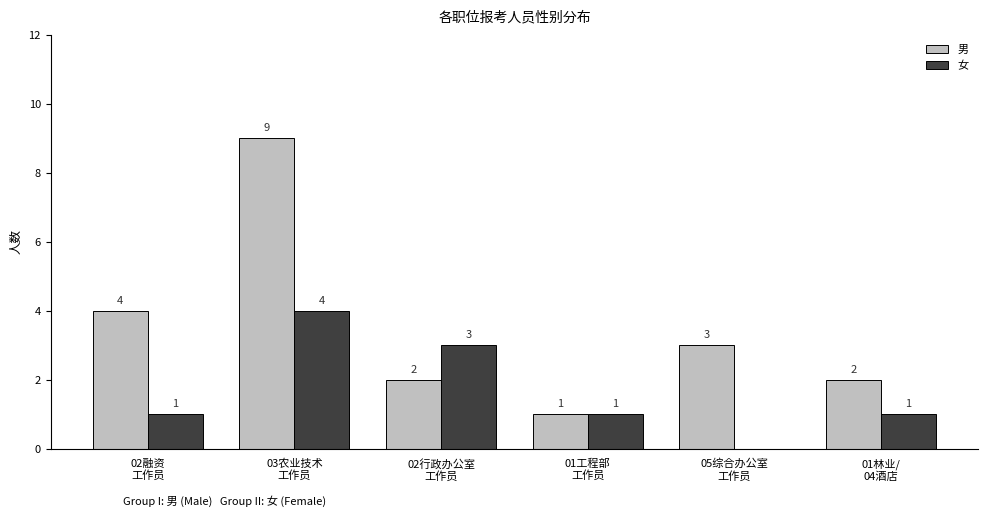

What is the maximum value shown in the chart?

9